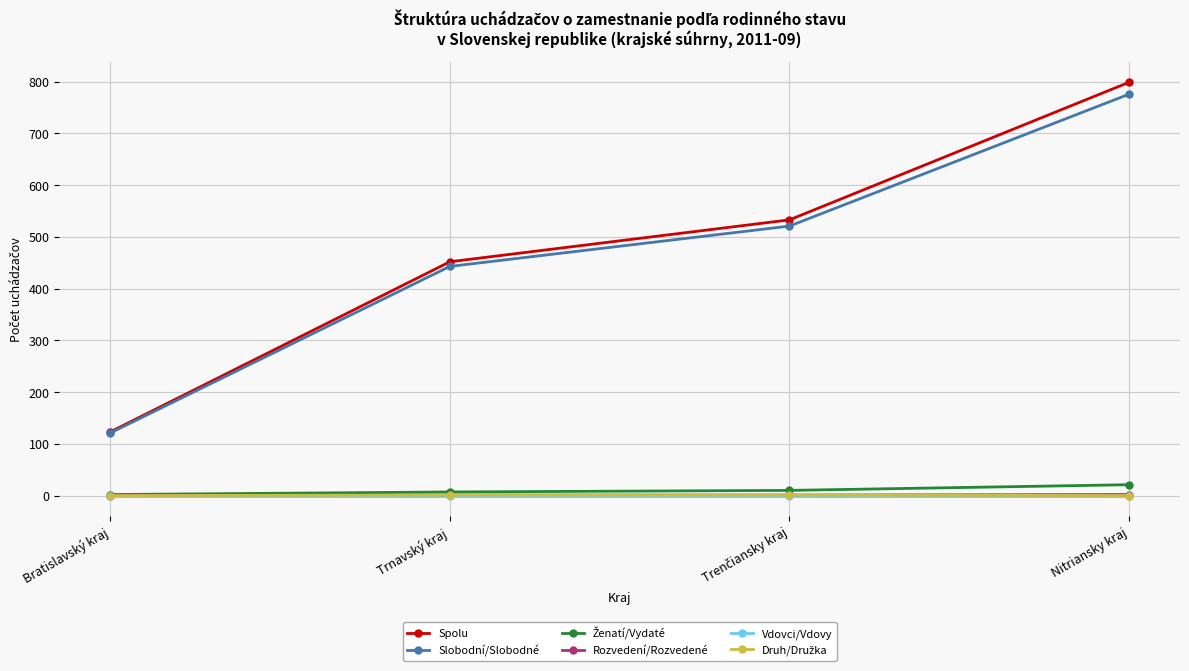

Which series has the largest total across all categories?

Spolu